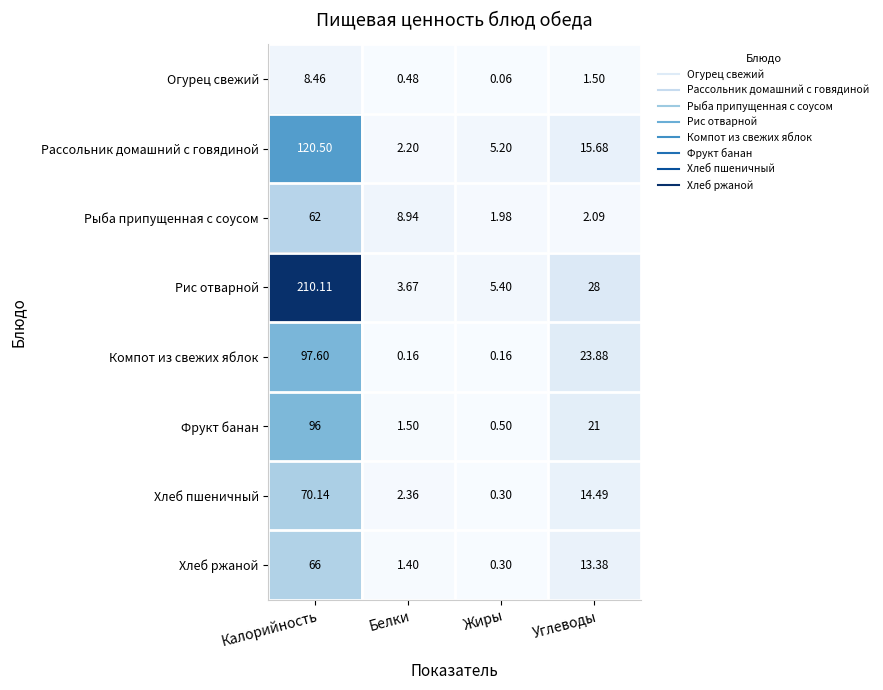

At which label is Рис отварной closest to 106?

Углеводы